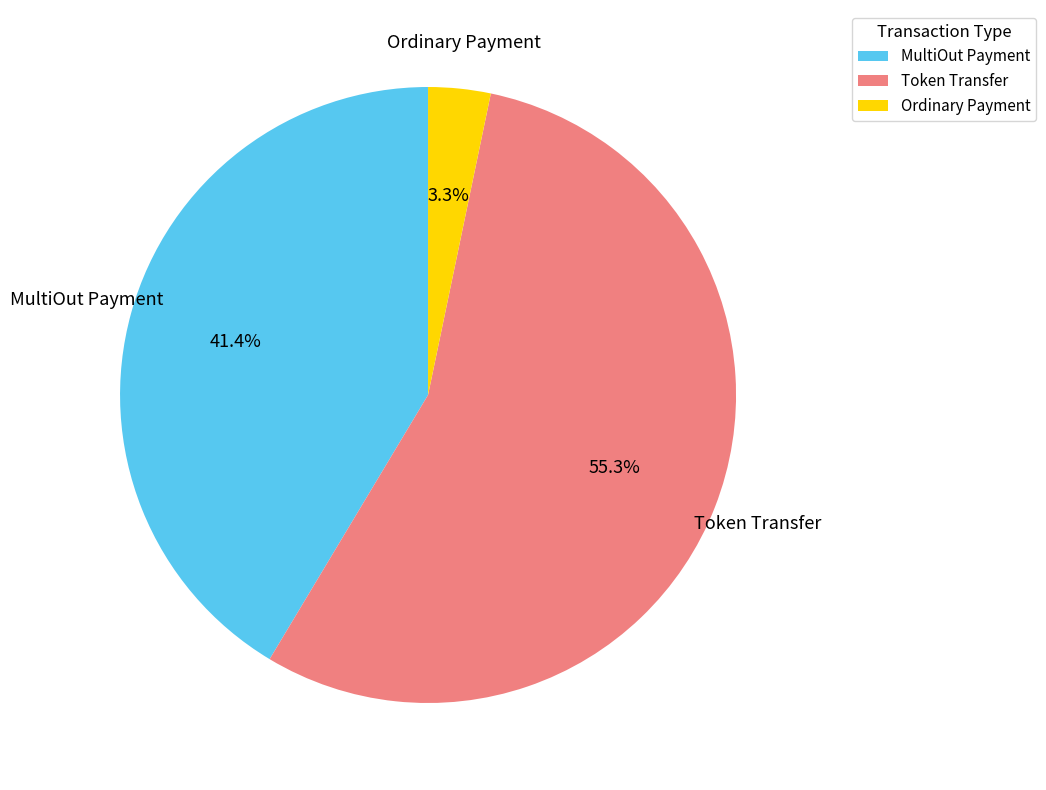

How many slices are in this pie chart?

3